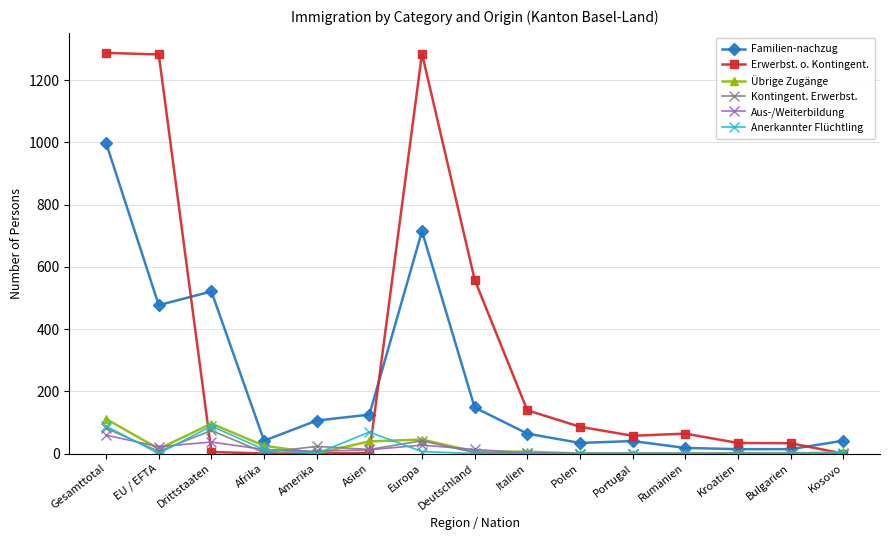

How many distinct data groups are displayed?

6